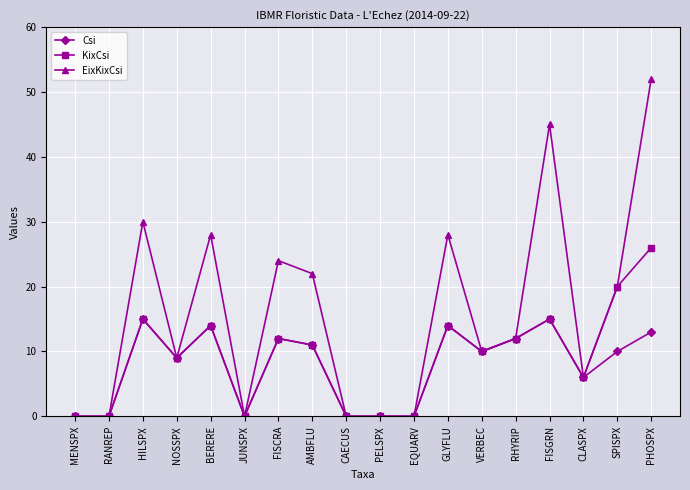

What is the average value of the KixCsi series?

9